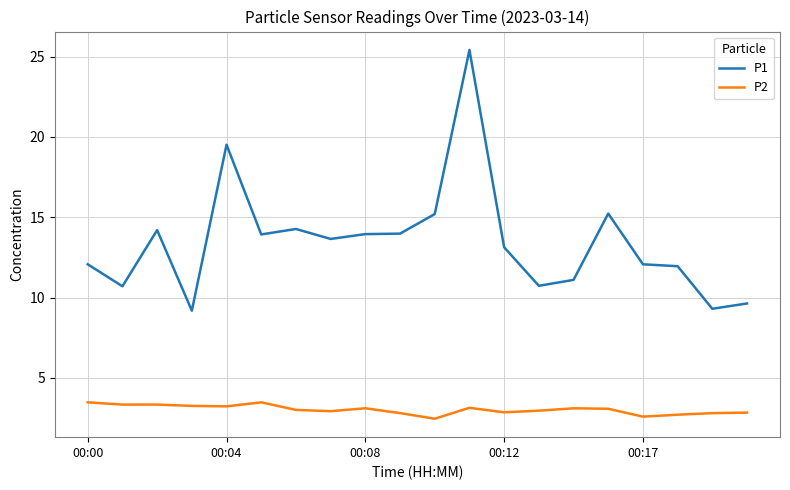

What is the sum of all P2 values?

60.4